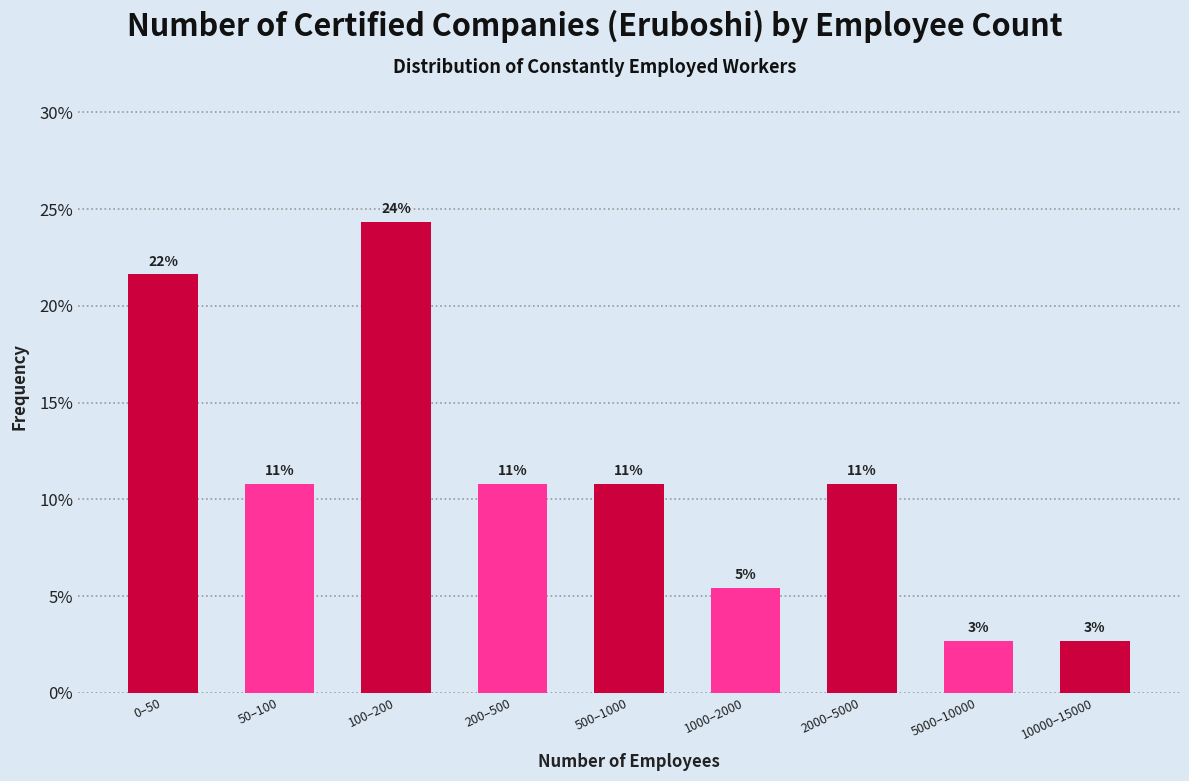

How many bars are there in total?

9